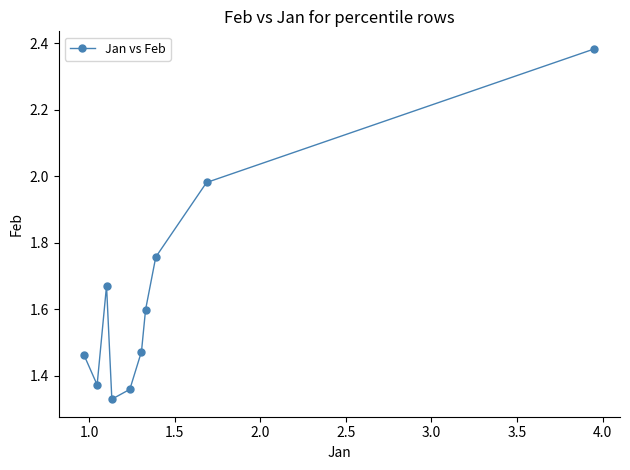

What is the difference between the maximum and minimum values?

1.1